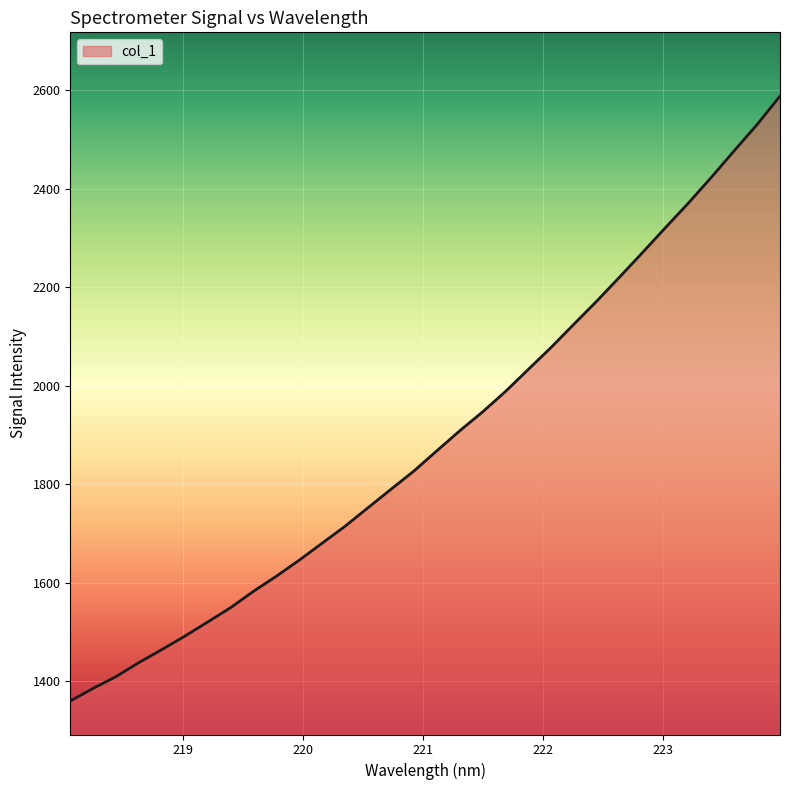

Does the chart display data point markers on the line(s)?

No